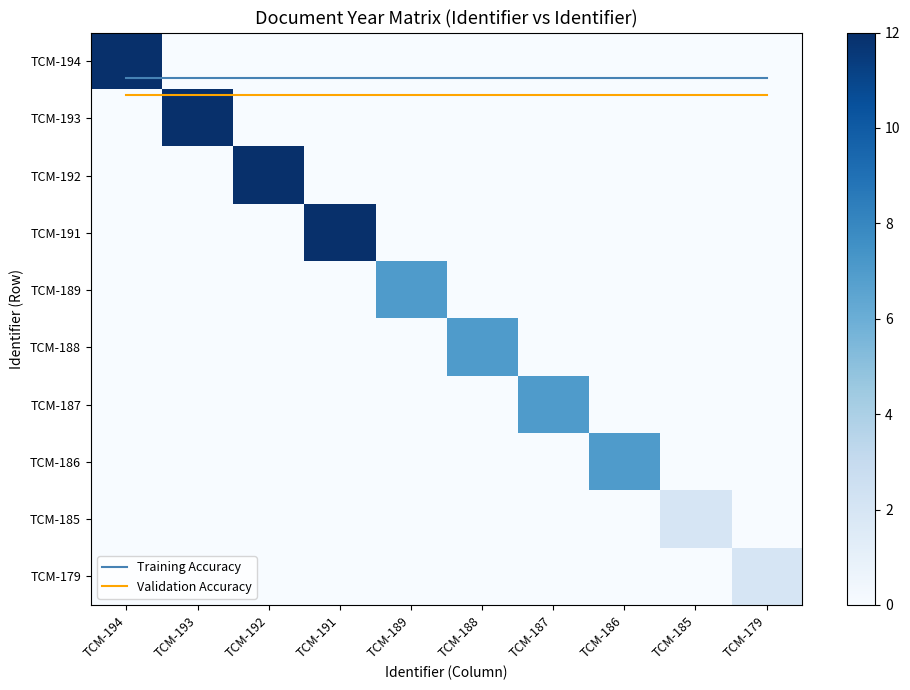

What is the sum of all TCM-187 values?

7